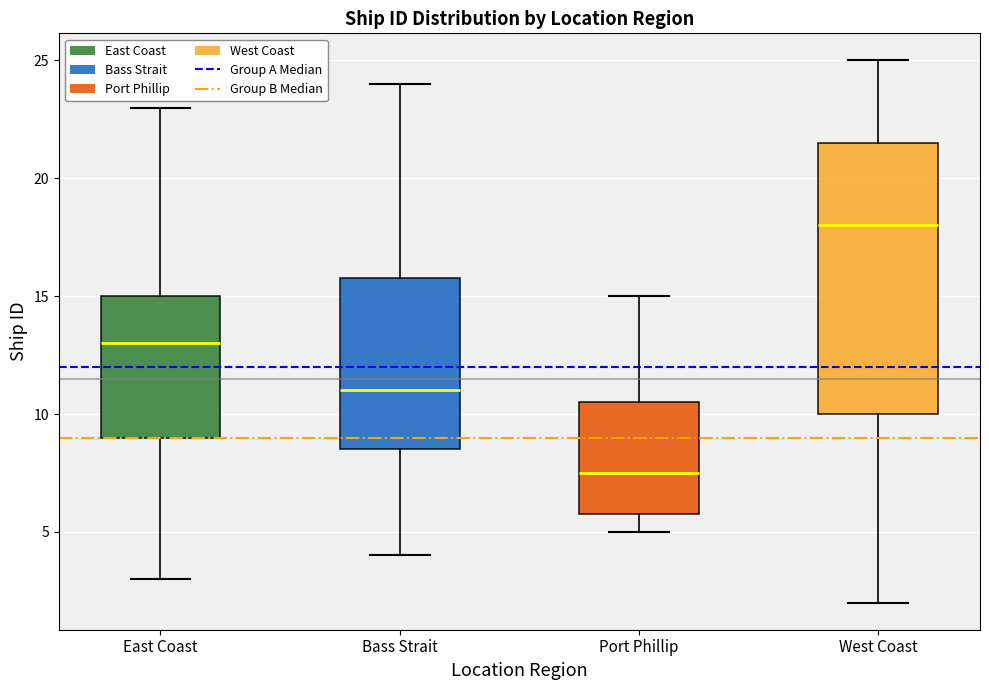

Where does the upper whisker of the box for West Coast end on the y-axis? The values are not printed on the chart, so give them approximately, as read against the axis.

25.0